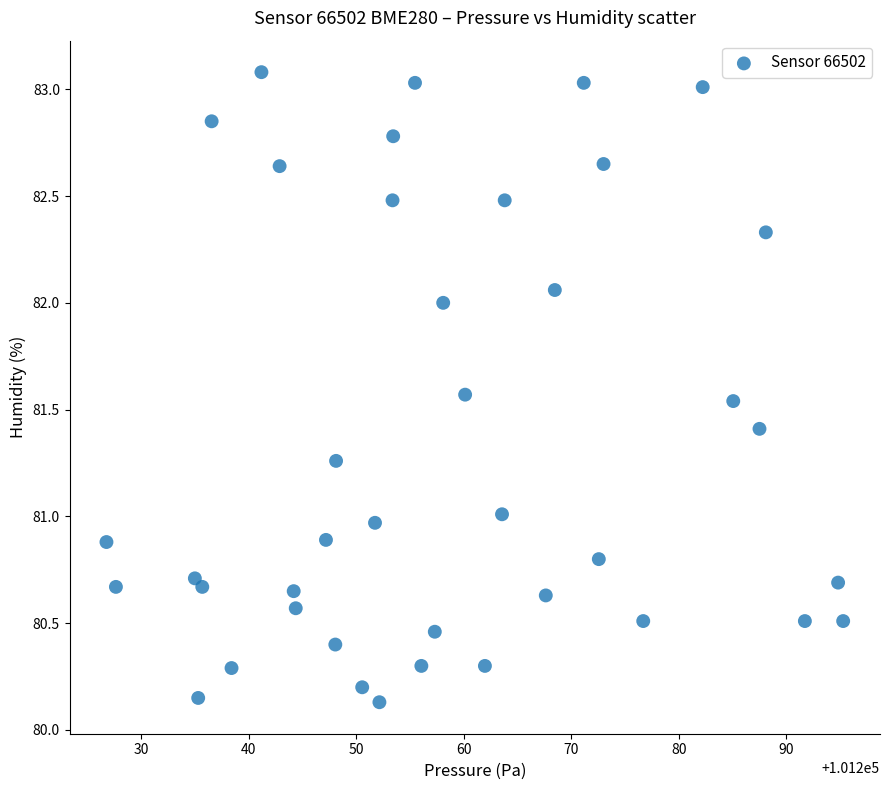

What is the range of X values (max minus min)?

68.5